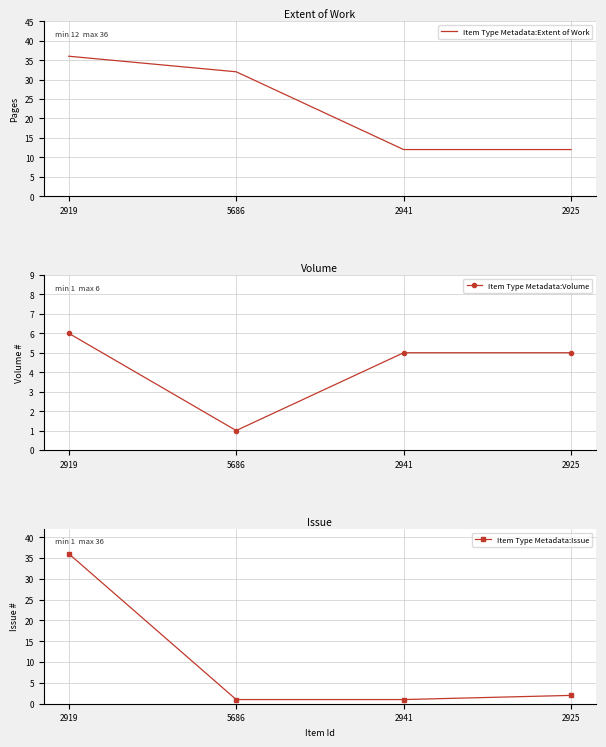

Where is the first local minimum for Item Type Metadata:Volume?

5686